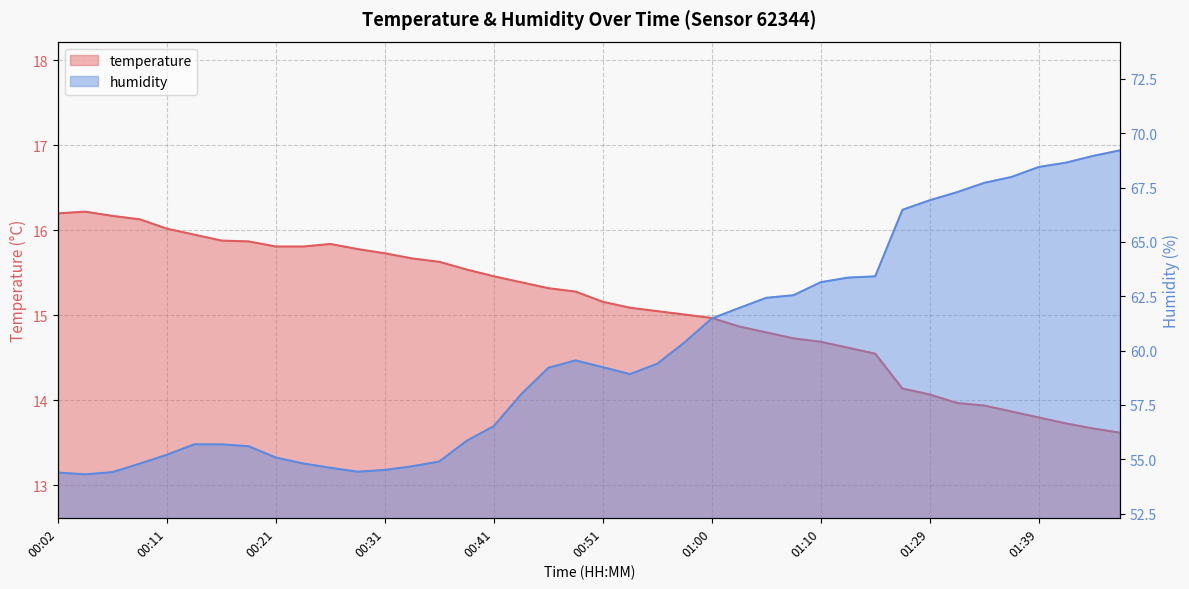

What is the sum of the temperature values at 00:46 and 00:29?

31.1